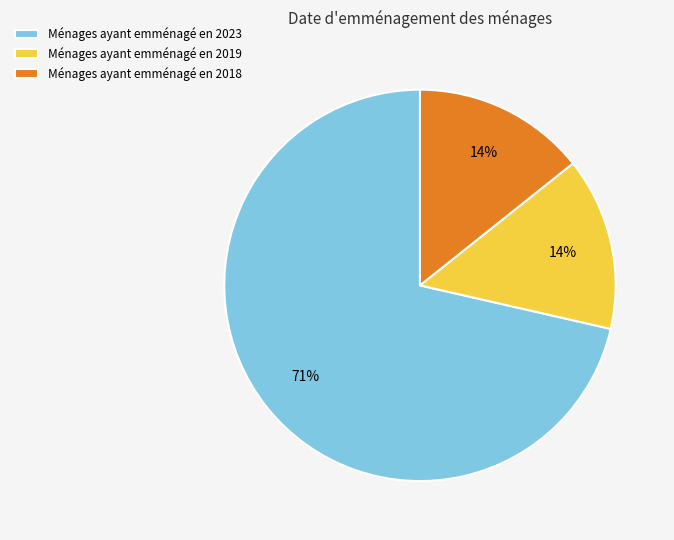

What percentage is the Ménages ayant emménagé en 2019 slice, to the nearest percent?

14%